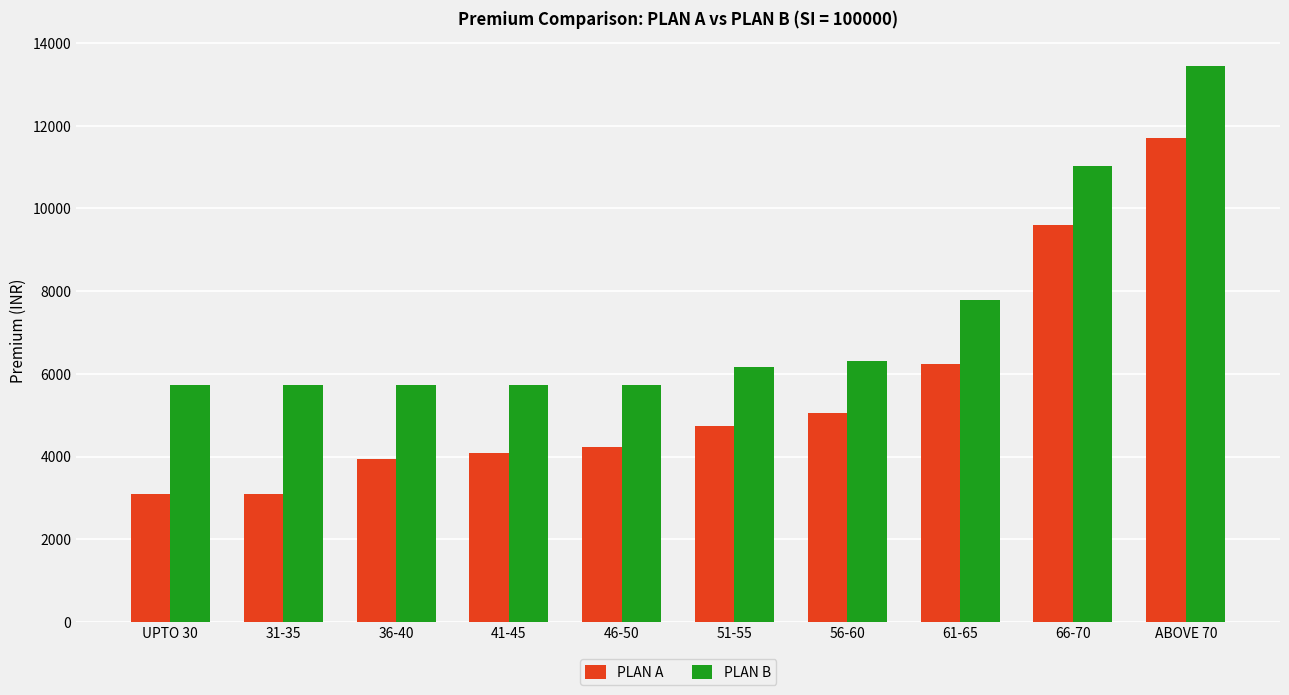

At which category is the sum across all series the highest?

ABOVE 70